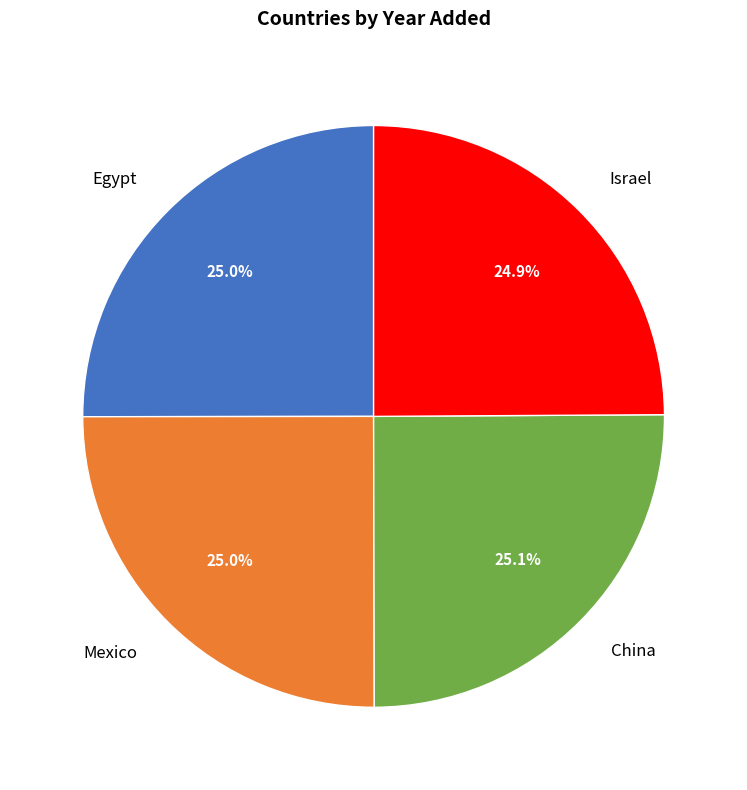

What is the ratio of the value at Mexico to the value at Egypt?

1.0